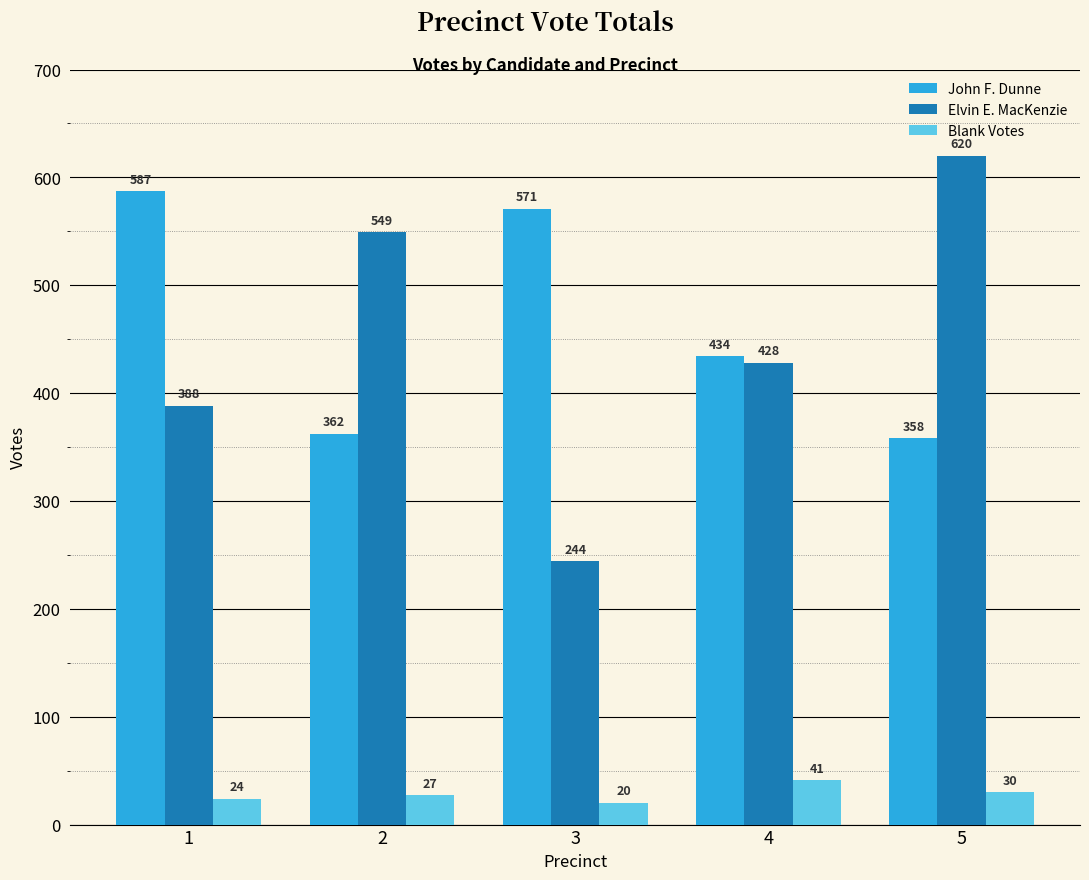

Which category has the highest value across all series?

5